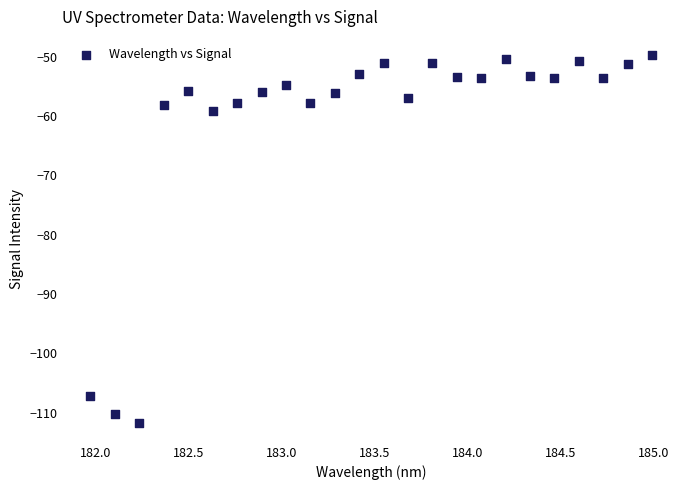

What is the range of Y values (max minus min)?

62.1